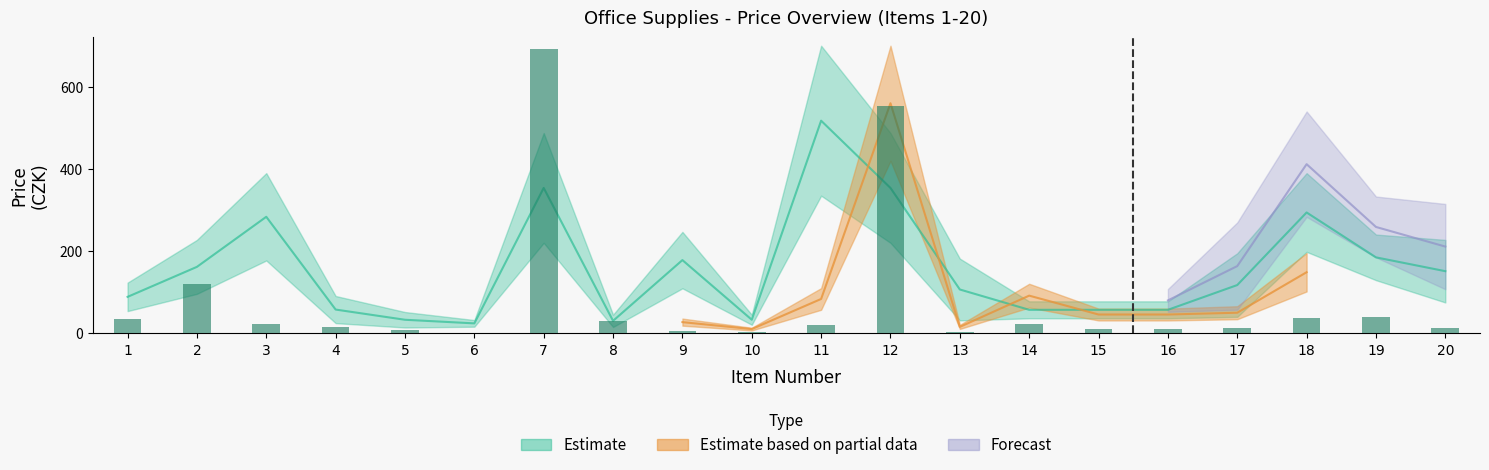

How many data points in Nabidkova cena celkem are less than 21?

10